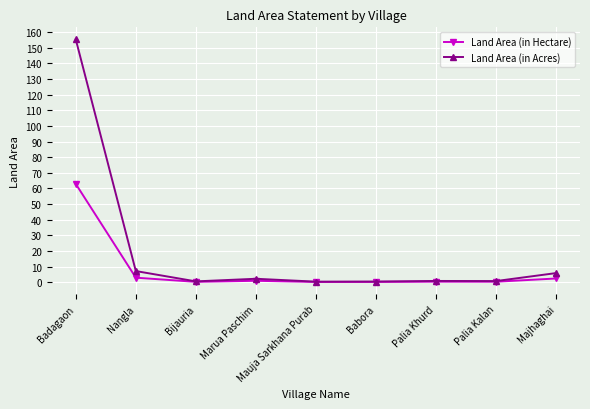

What is the sum of all Land Area (in Hectare) values?

70.1